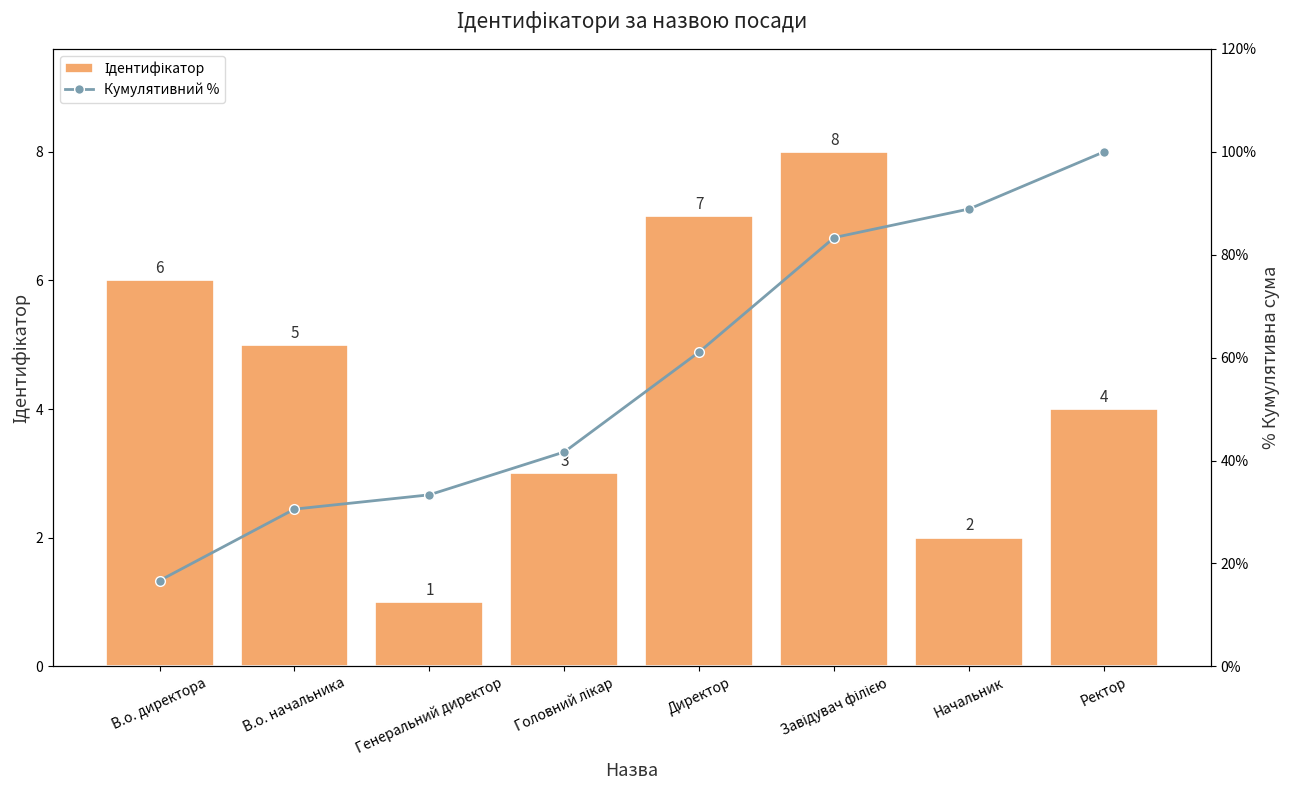

Rank the categories by Ідентифікатор value from highest to lowest.

Завідувач філією, Директор, В.о. директора, В.о. начальника, Ректор, Головний лікар, Начальник, Генеральний директор